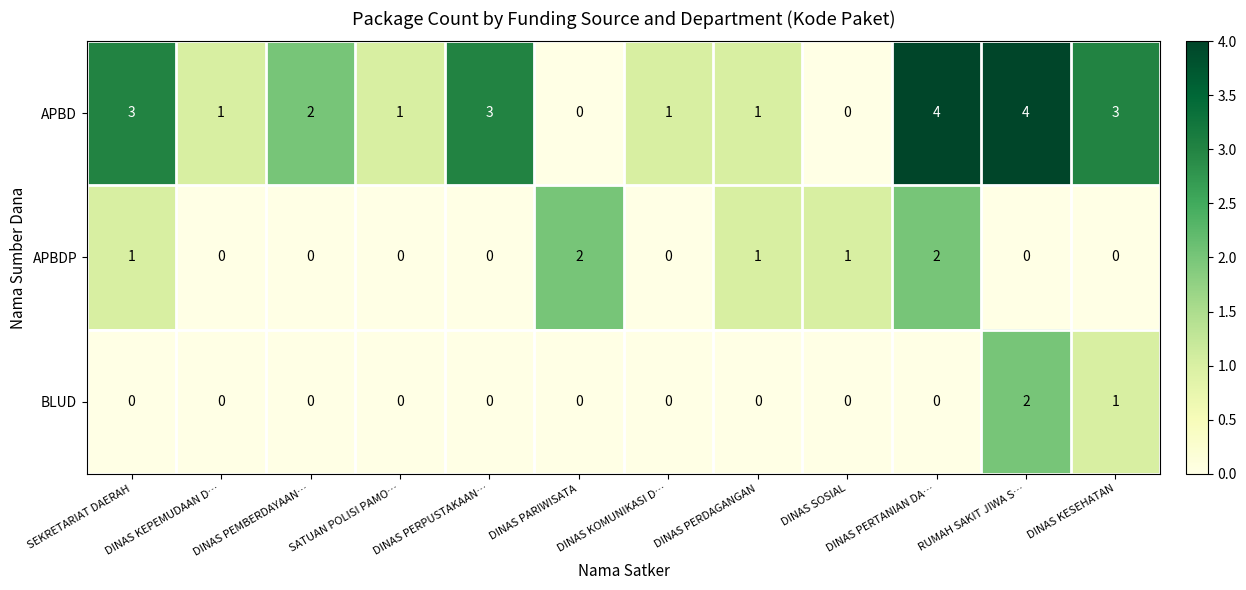

Rank the series by their average value, from highest to lowest.

APBD, APBDP, BLUD